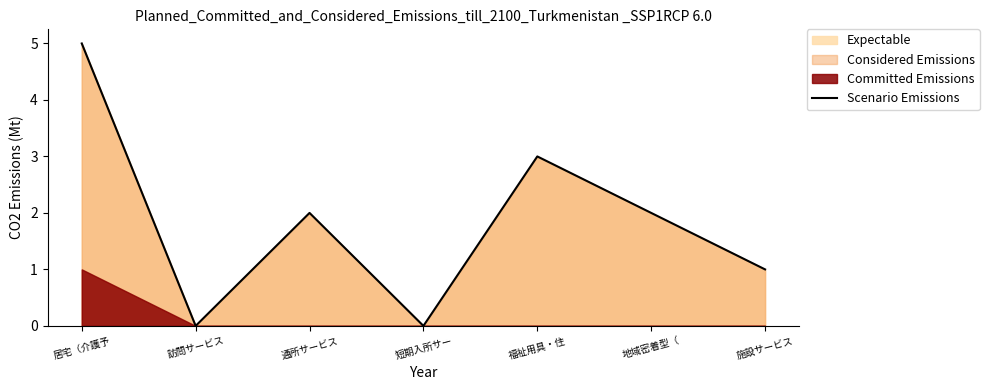

What is the maximum value shown in the chart?

5